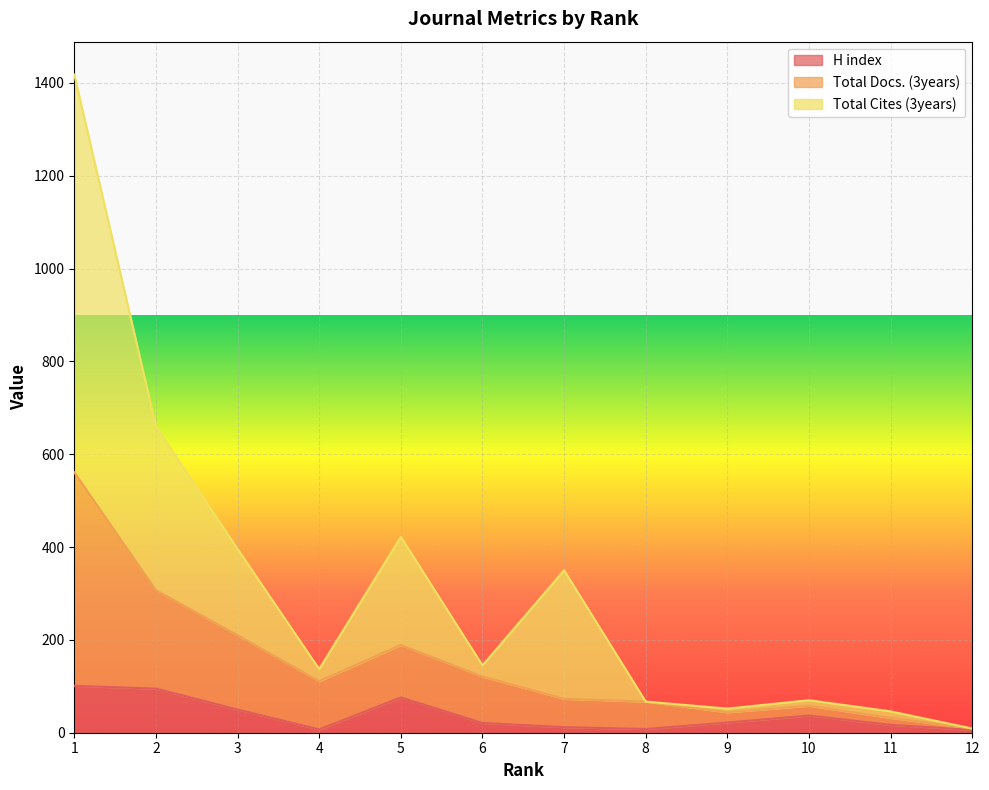

Reading left to right, what are all the values shown in this chart?

H index: 101	95	50	7	76	21	12	8	22	37	17	6
Total Docs. (3years): 561	307	210	111	189	121	73	67	44	58	32	9
Total Cites (3years): 1418	660	396	137	422	145	350	67	52	70	46	9